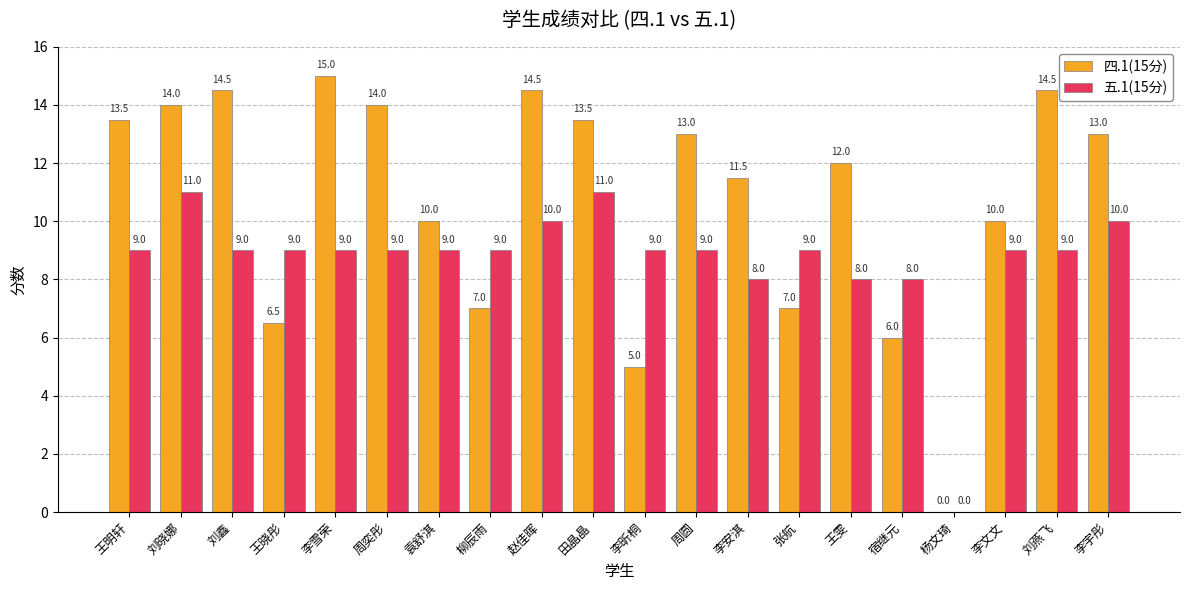

Which series has the largest total across all categories?

四.1(15分)